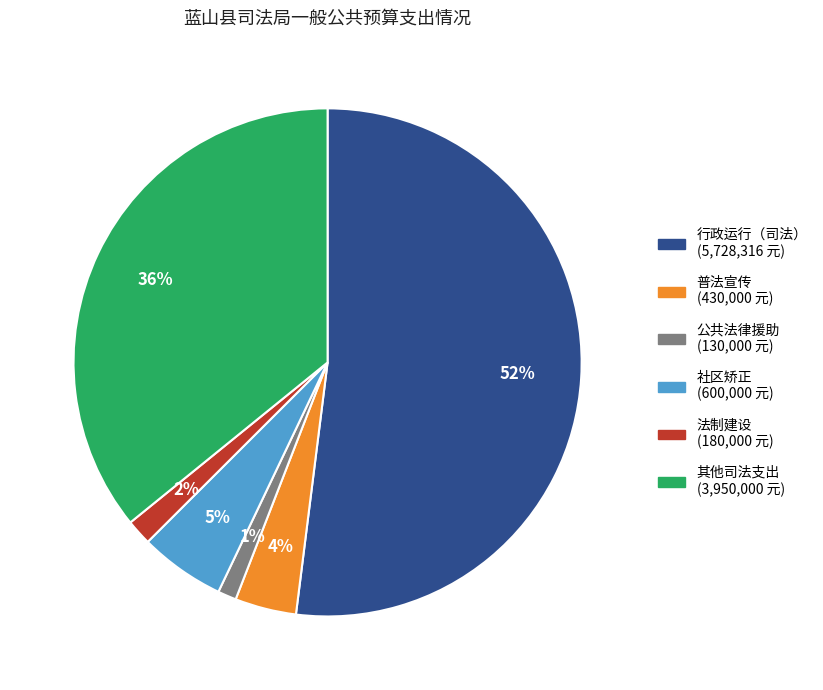

Is there a majority slice in this chart?

Yes